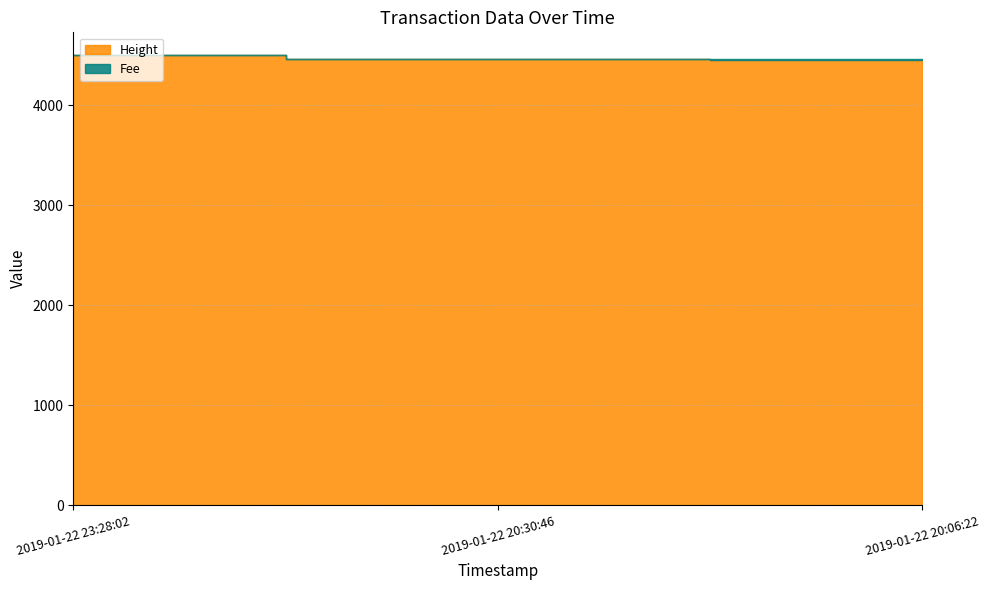

True or false: Fee has a value of 1.8 at 2019-01-22 20:06:22.

False